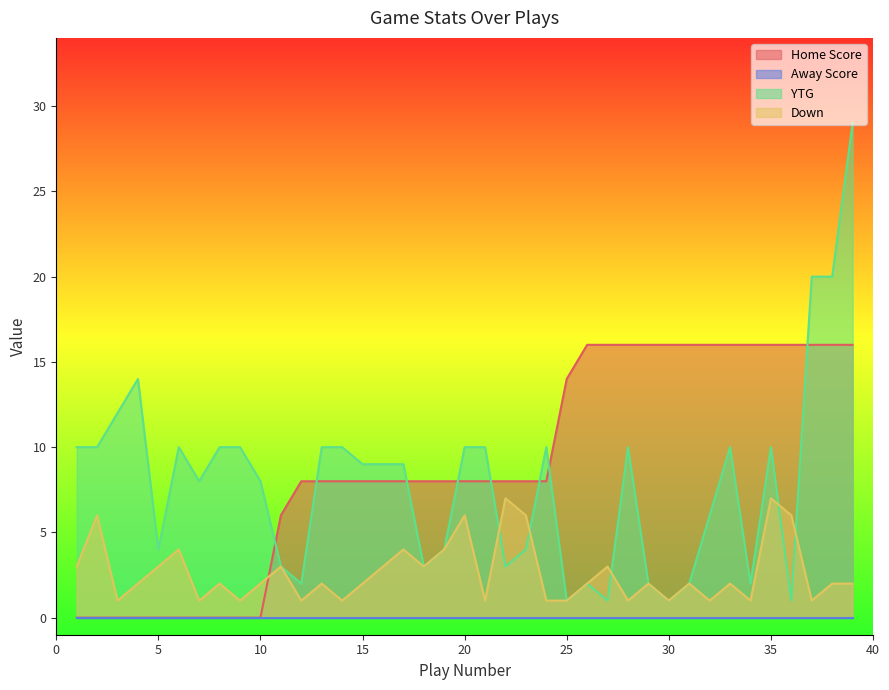

How many values in Home Score are above zero?

29